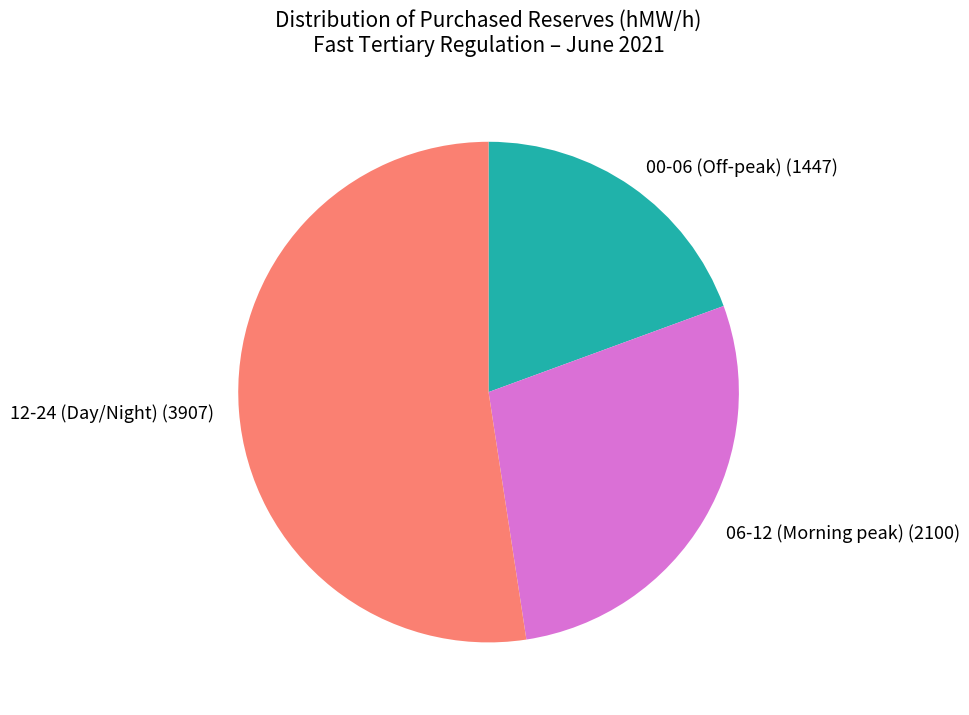

What is the largest slice in the pie chart?

12-24 (Day/Night)